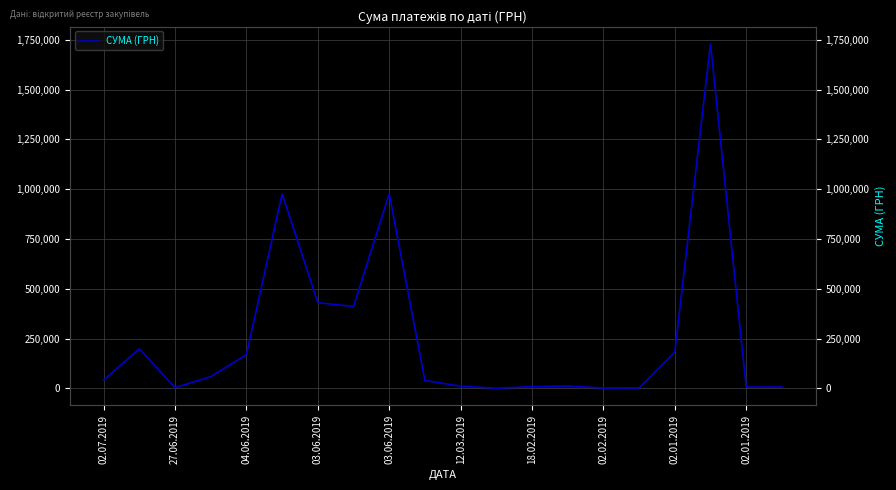

What is the difference between the second highest and second lowest values?

975065.3